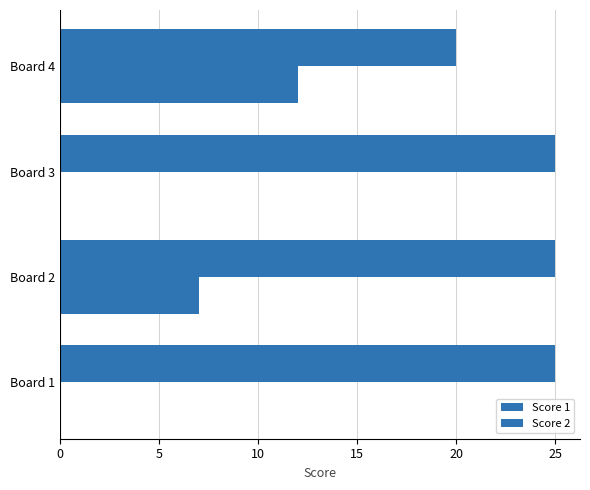

How many series are shown in this chart?

2